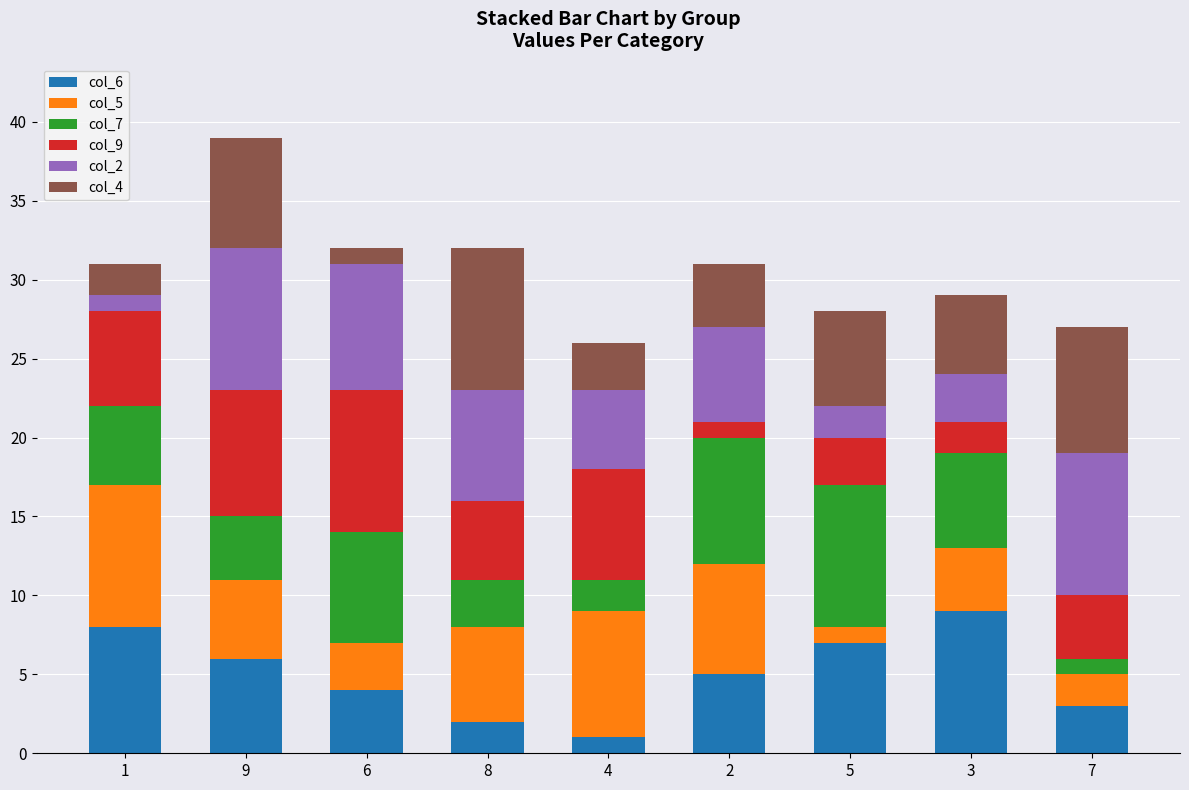

Is it true that col_6 equals 4 at 3?

False